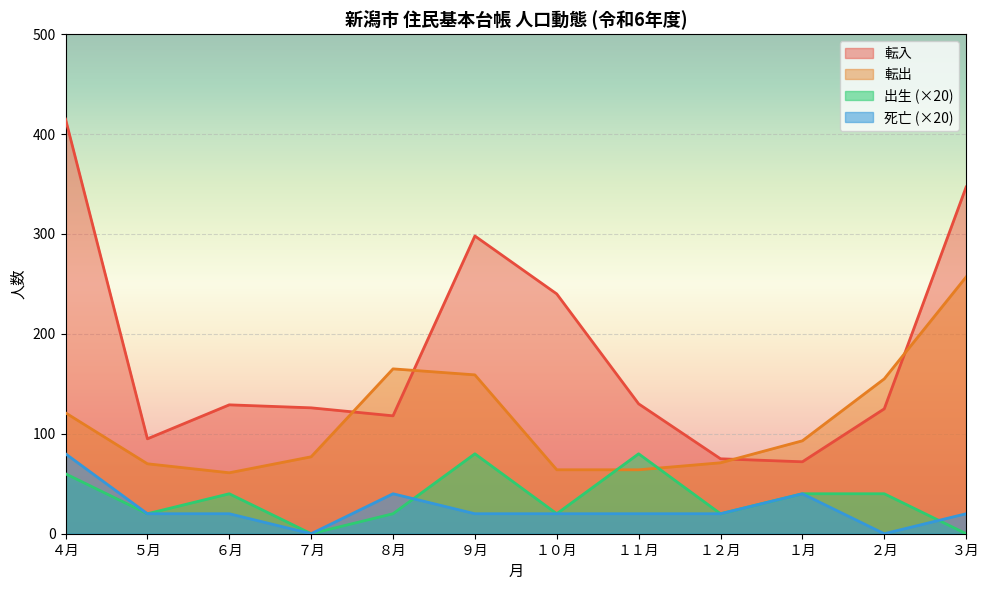

List the labels in order of 出生 value, smallest first.

７月, ３月, ５月, ８月, １０月, １２月, ６月, １月, ２月, ４月, ９月, １１月